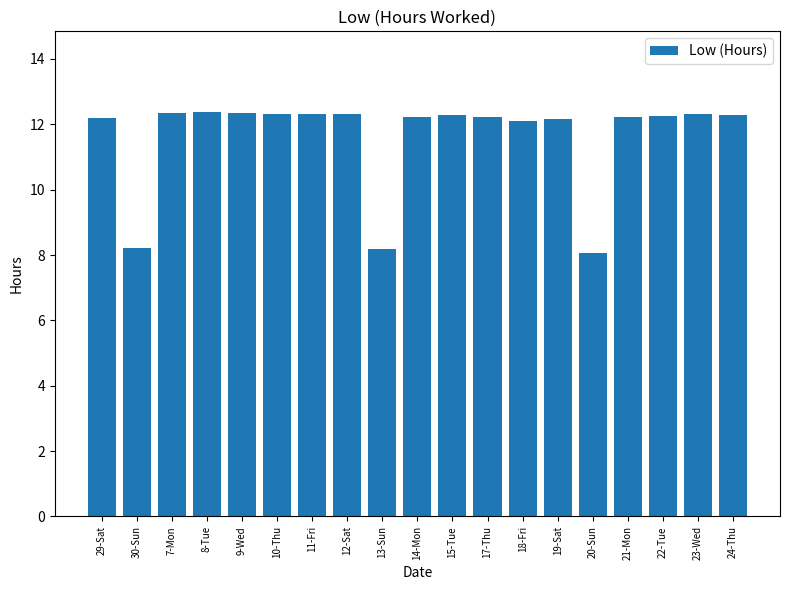

What is the value of the 12th bar from the left?

12.2